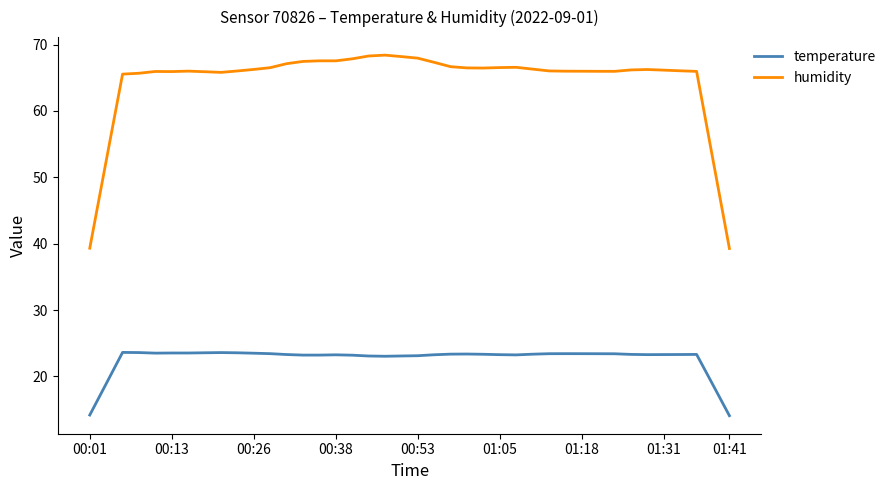

List the series in order of their peak value, highest first.

humidity, temperature